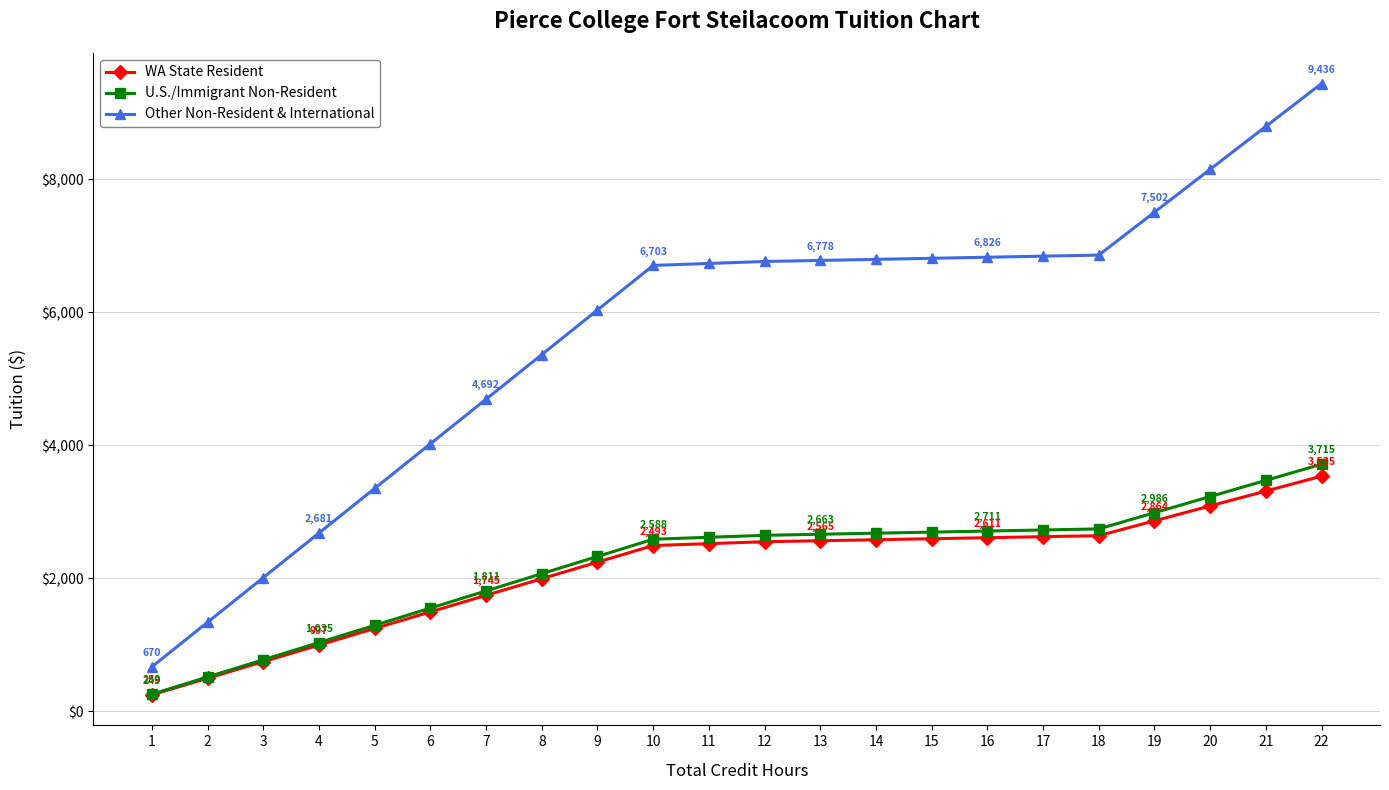

At which label does U.S./Immigrant Non-Resident first exceed 2646?

12